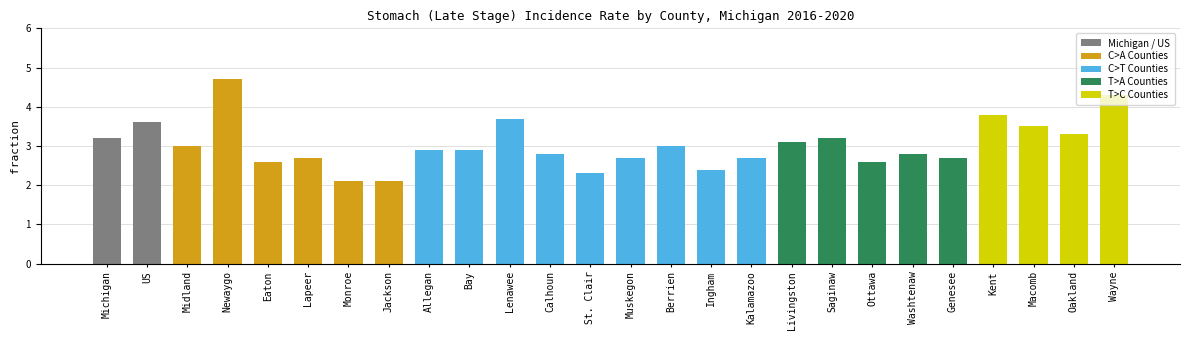

What is the difference between the values at Monroe and Muskegon?

0.6